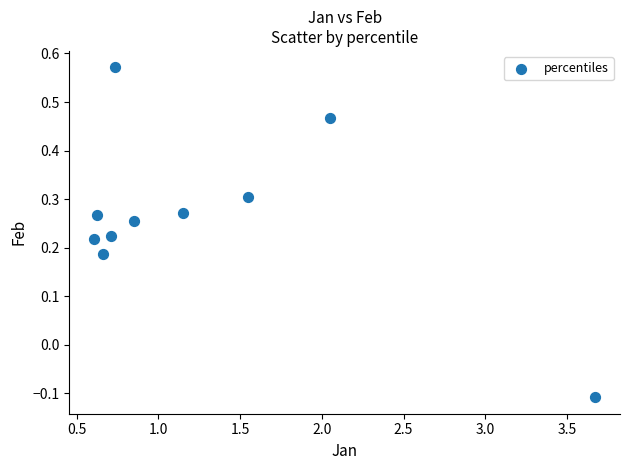

What is the average X value?

1.3